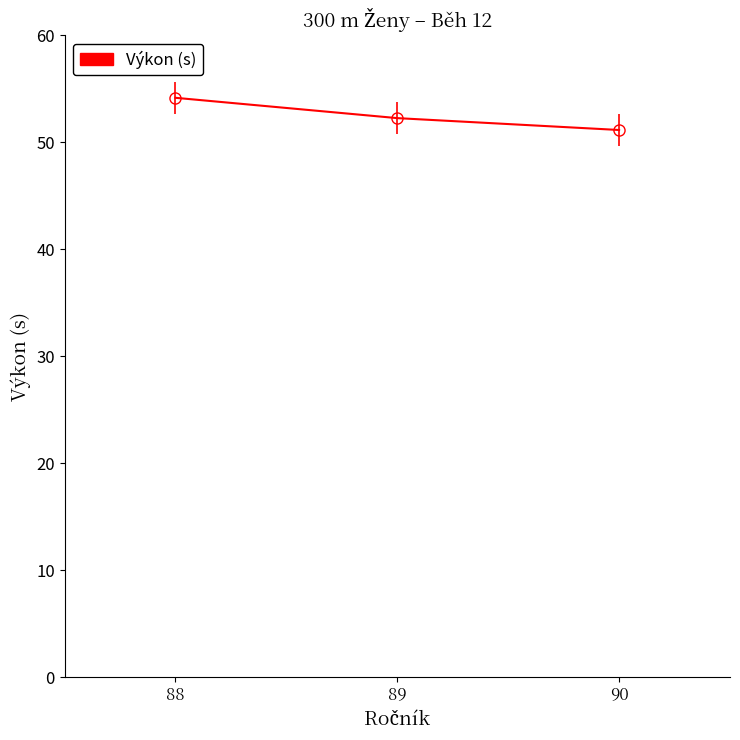

Rank the categories by value from lowest to highest.

90, 89, 88